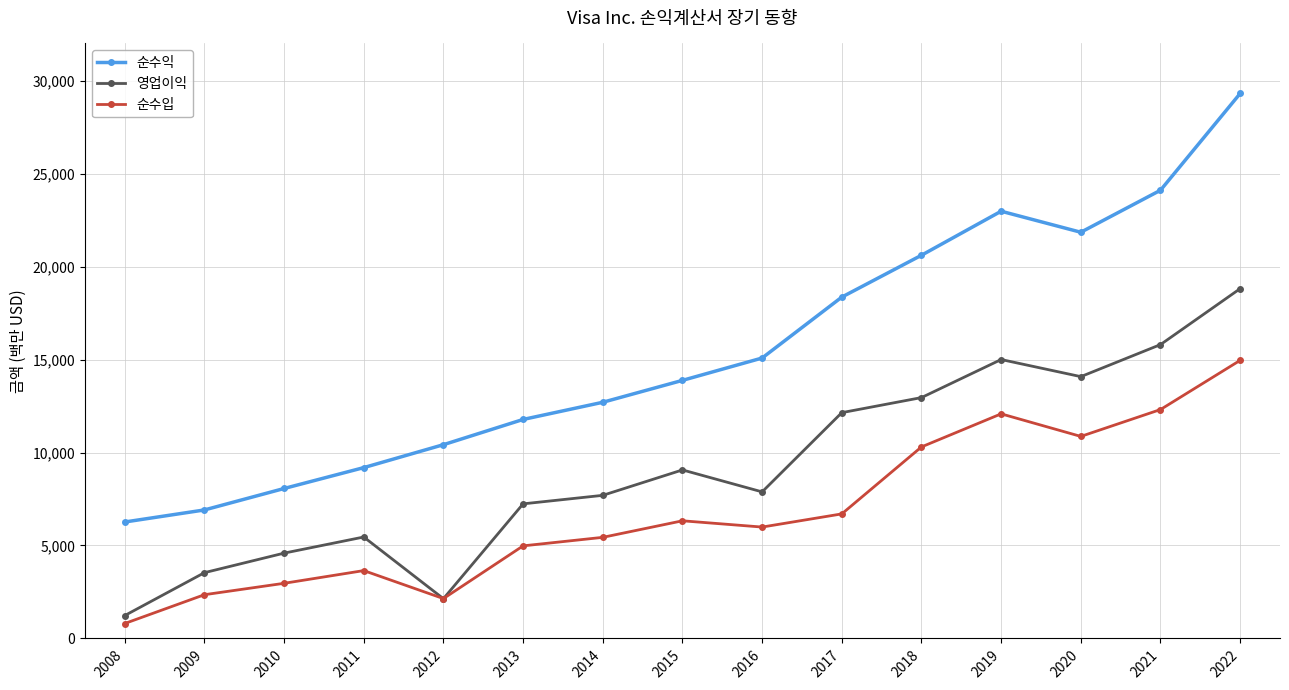

True or false: 순수입 and 순수익 intersect in this chart.

False